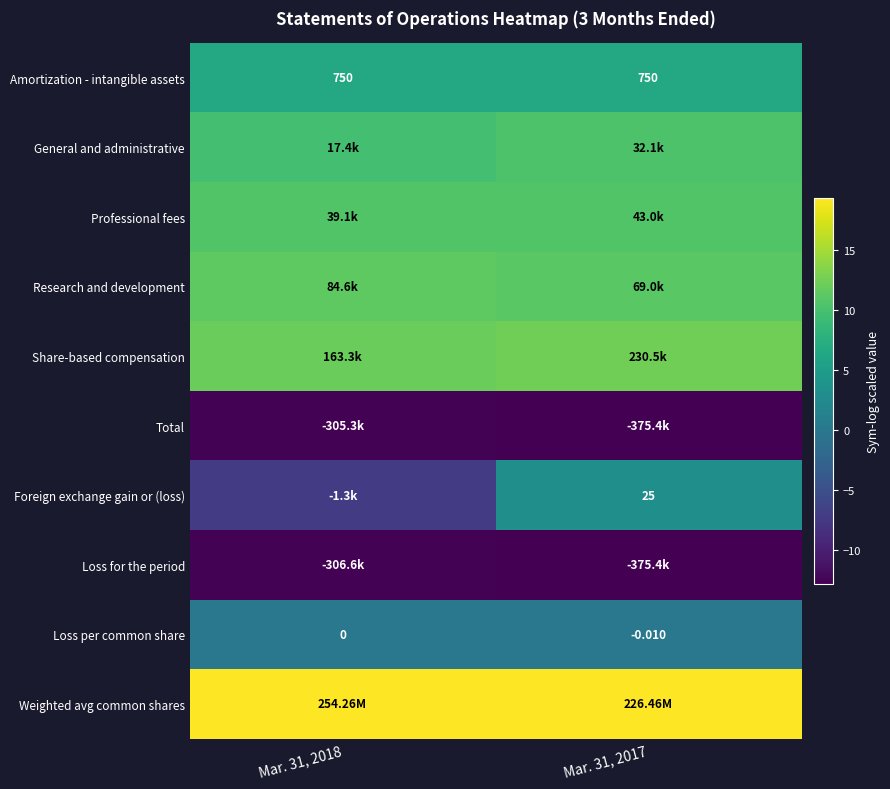

True or false: Weighted avg common shares has a value of 11.4 at Mar. 31, 2017.

False